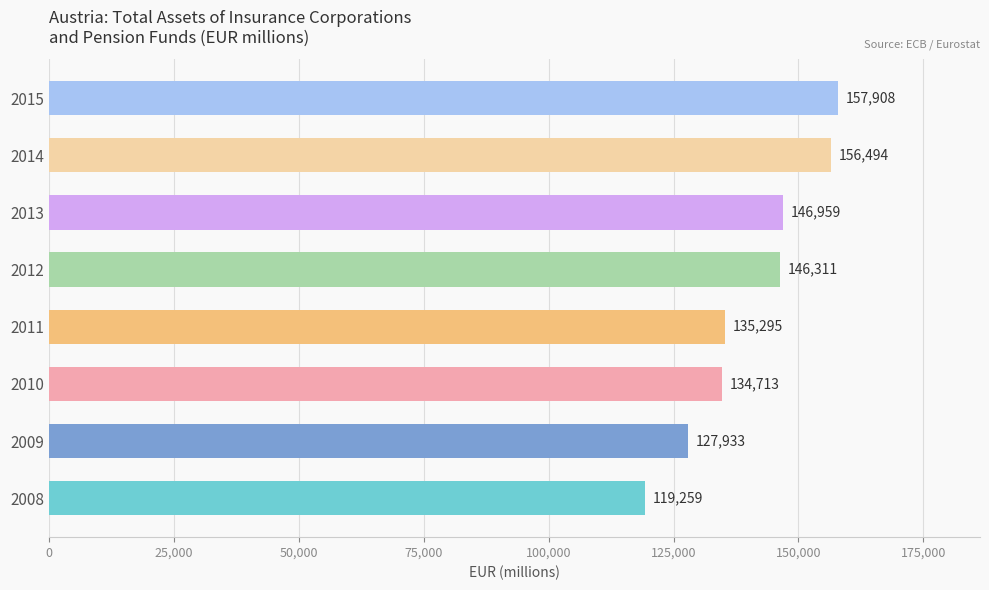

Reading bottom to top, transcribe all the data shown in this chart.

119259	127933	134713	135295	146311	146959	156494	157908